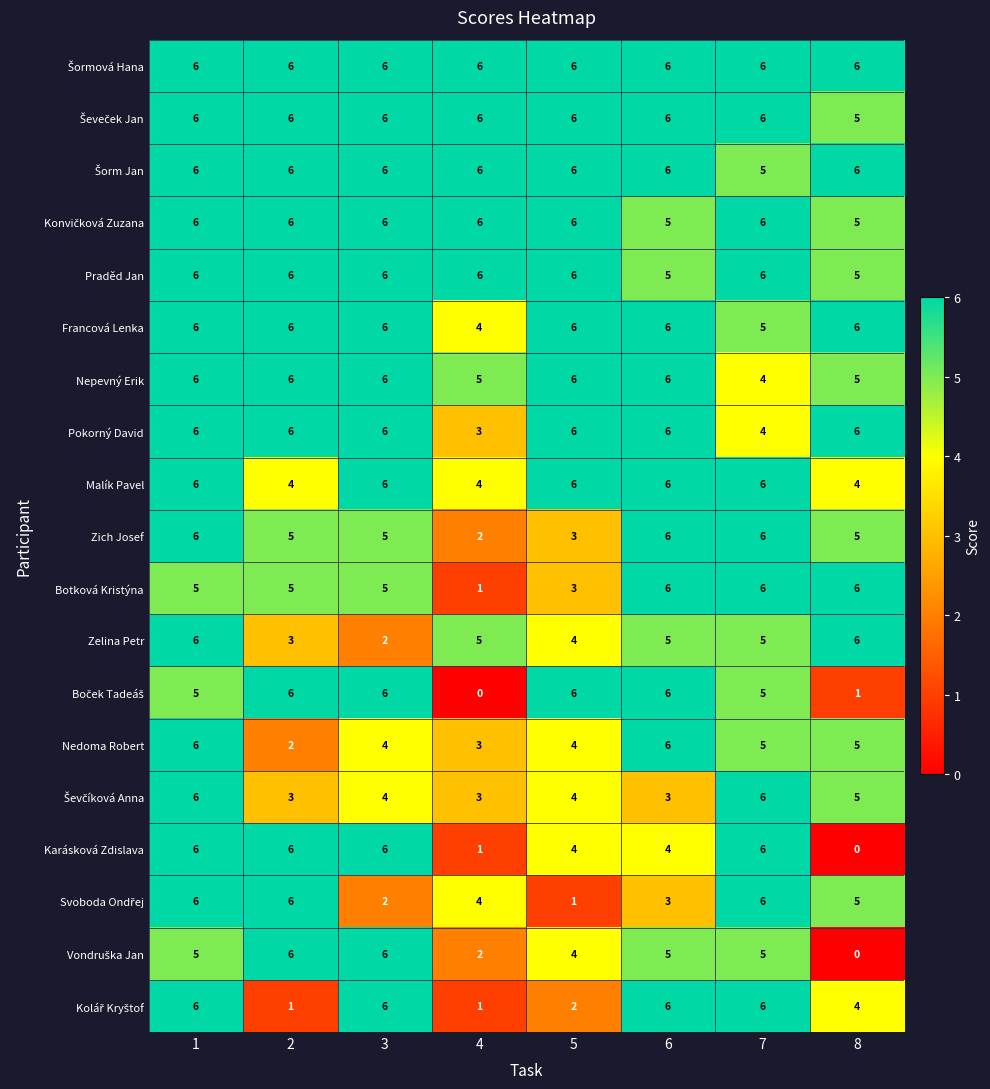

Read the Karásková Zdislava value at 7.

6